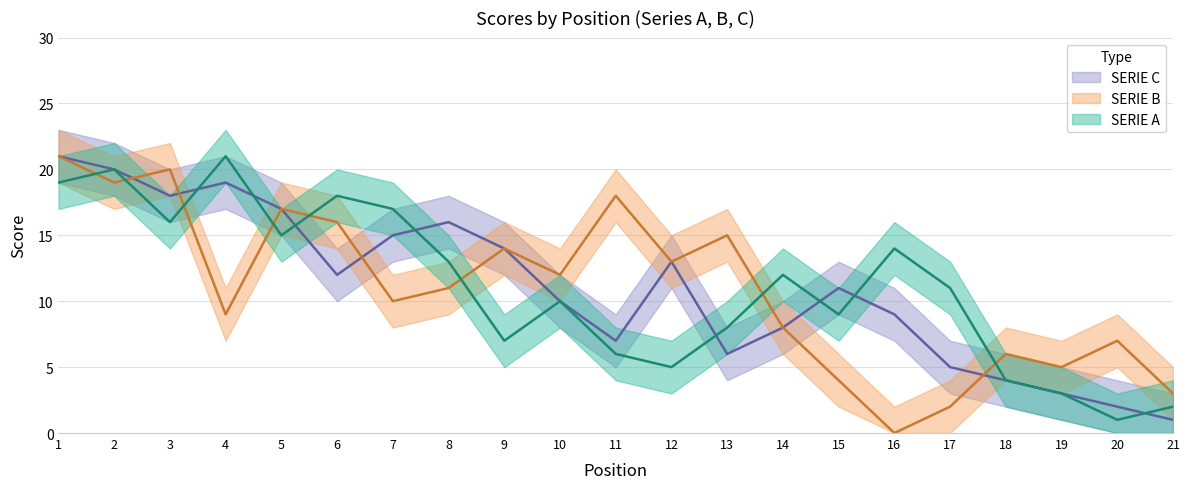

True or false: SERIE C has a value of 5 at 17.

True